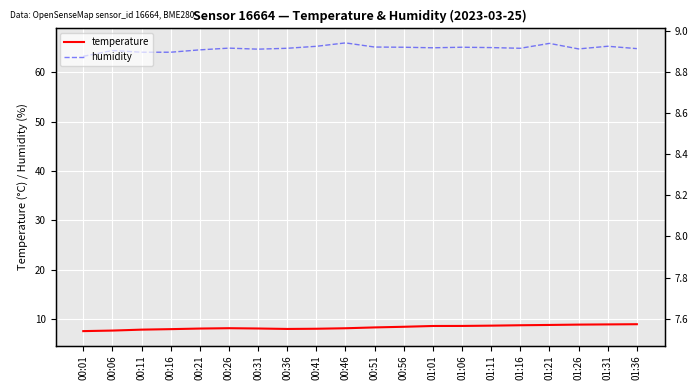

What is the maximum value for humidity?

66.0